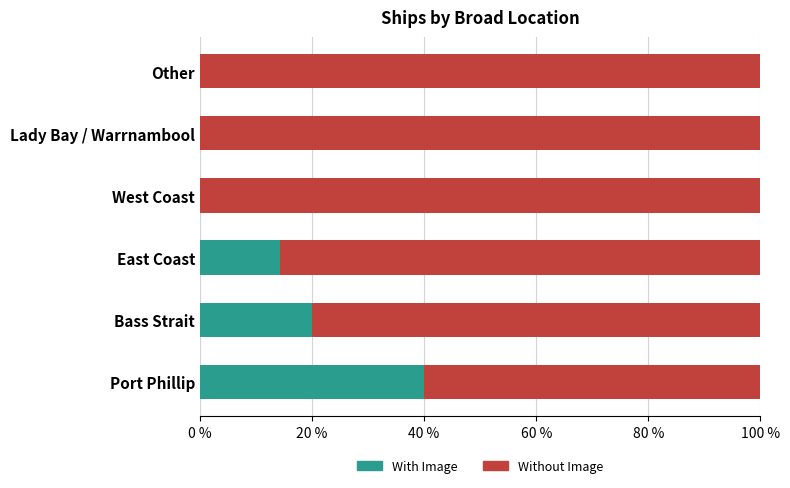

Read the With Image value at Bass Strait.

20.0